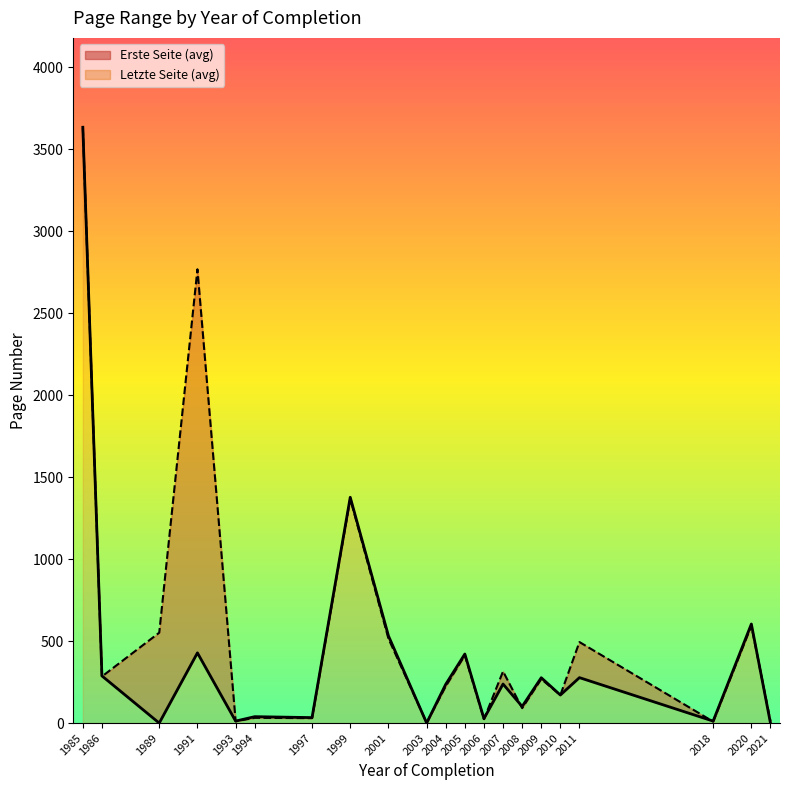

Which series has the largest total across all categories?

Erste Seite (line)